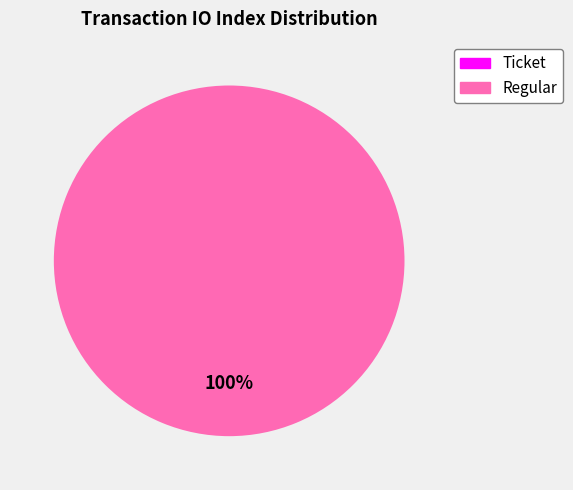

Which has a higher value, Regular or Ticket?

Regular